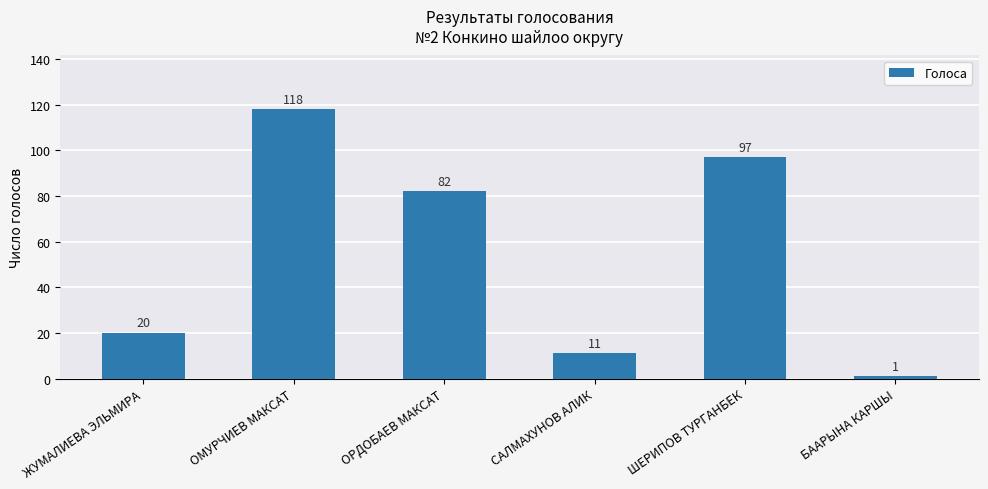

The value at ОМУРЧИЕВ МАКСАТ is 170. True or false?

False